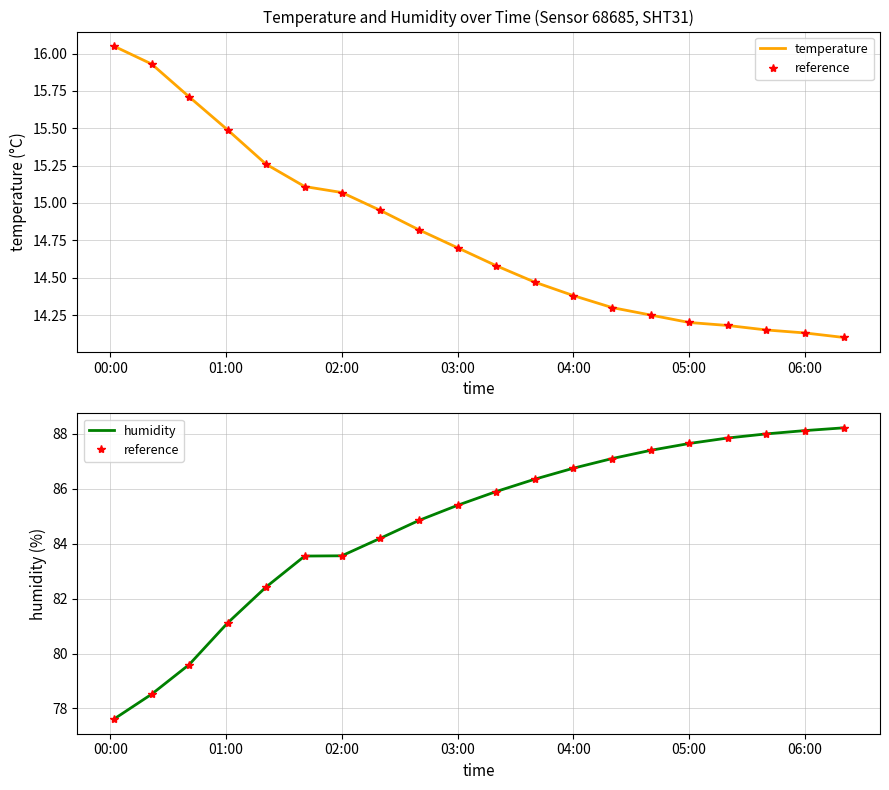

What is the smallest value displayed?

14.1